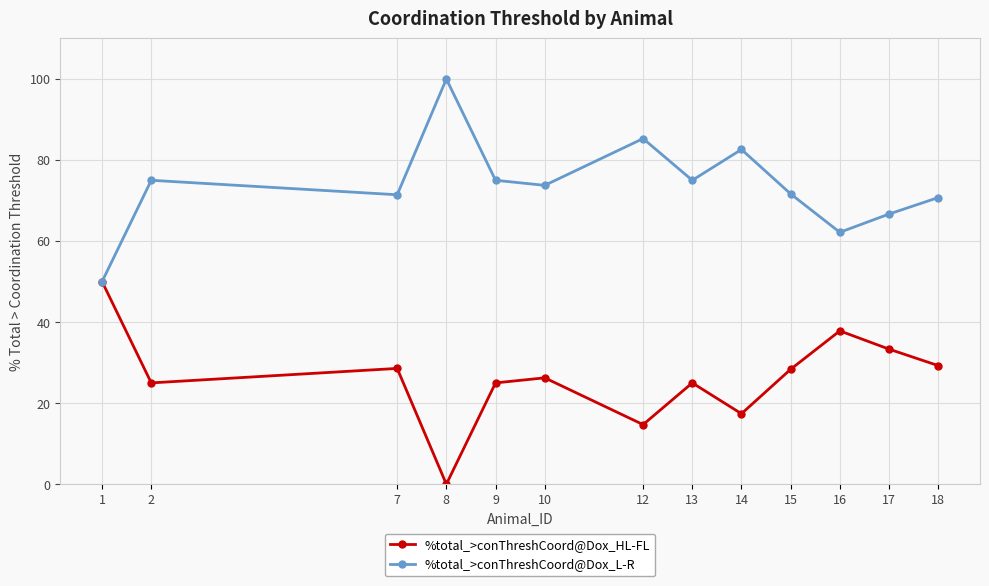

What is the value of the %total_>conThreshCoord@Dox_L-R point at the 5th from the left?

75.0